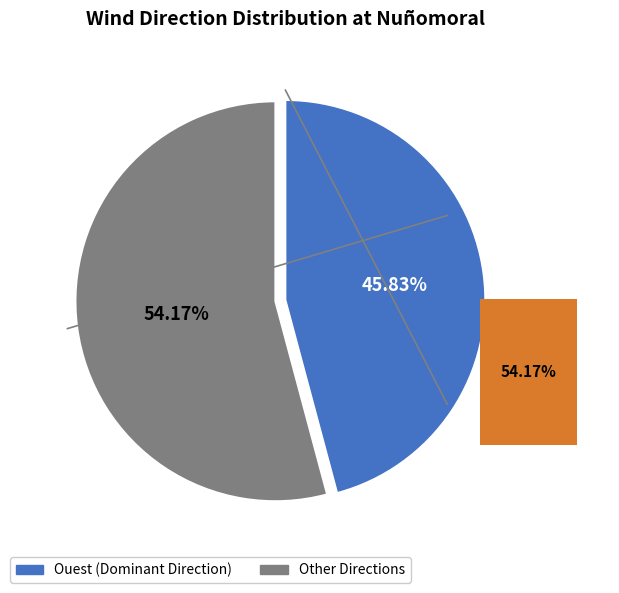

True or false: Sud accounts for 25% of the total.

False